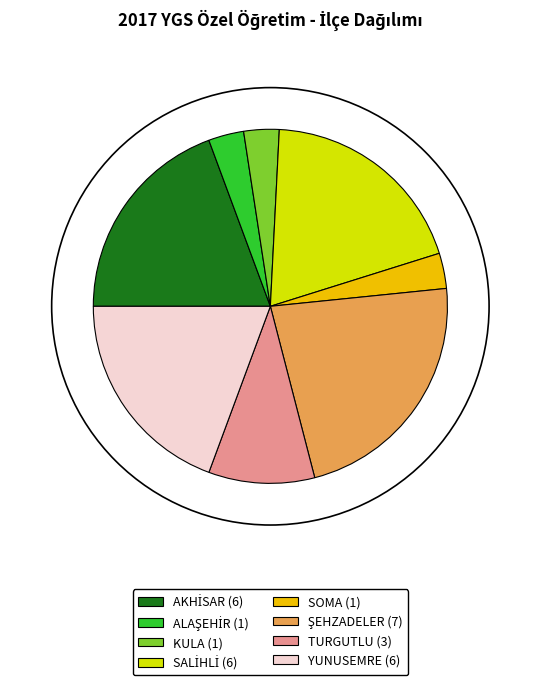

True or false: SOMA accounts for 3% of the total.

True